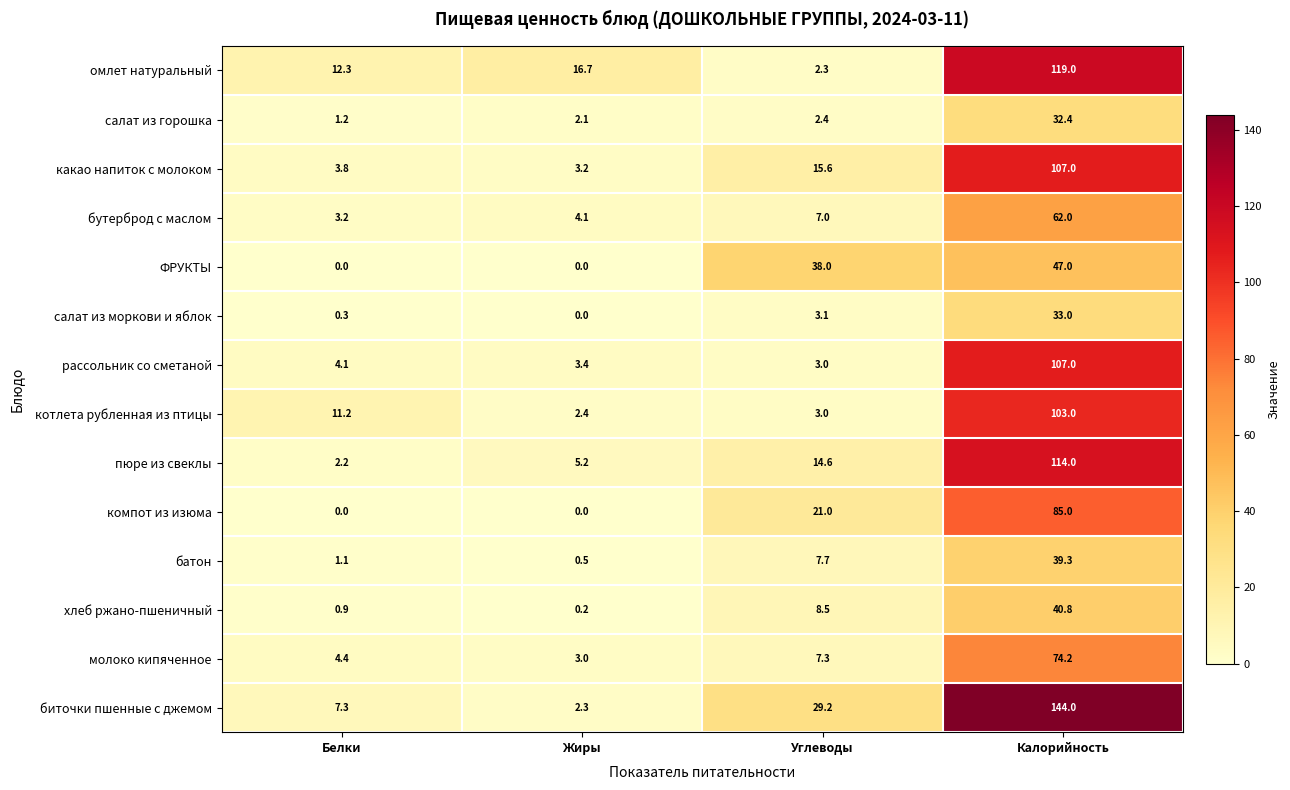

What is the difference between the highest and lowest values at Калорийность?

111.6